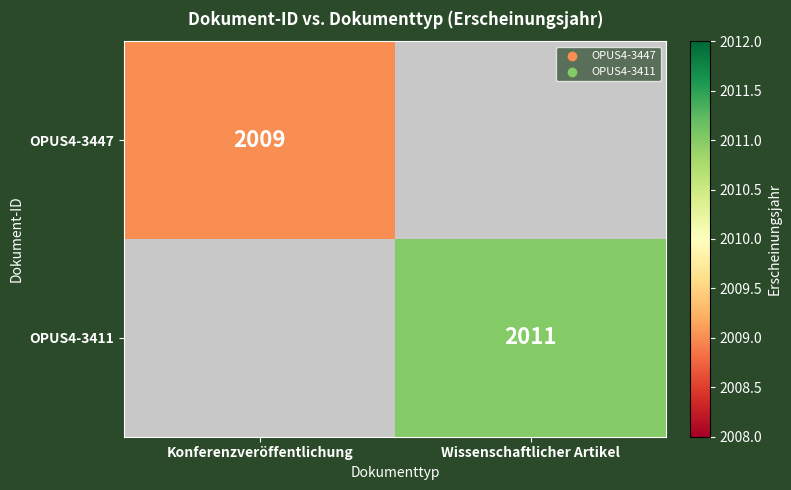

The OPUS4-3447 series shows 597 at Konferenzveröffentlichung. True or false?

False